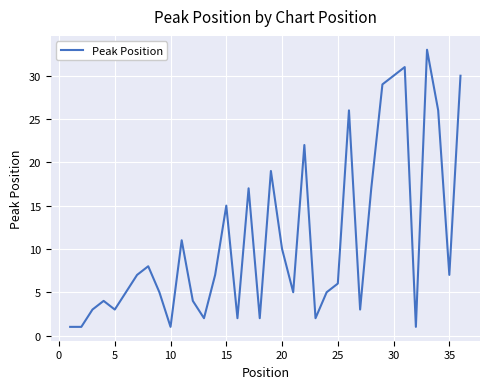

What is the smallest value displayed?

1